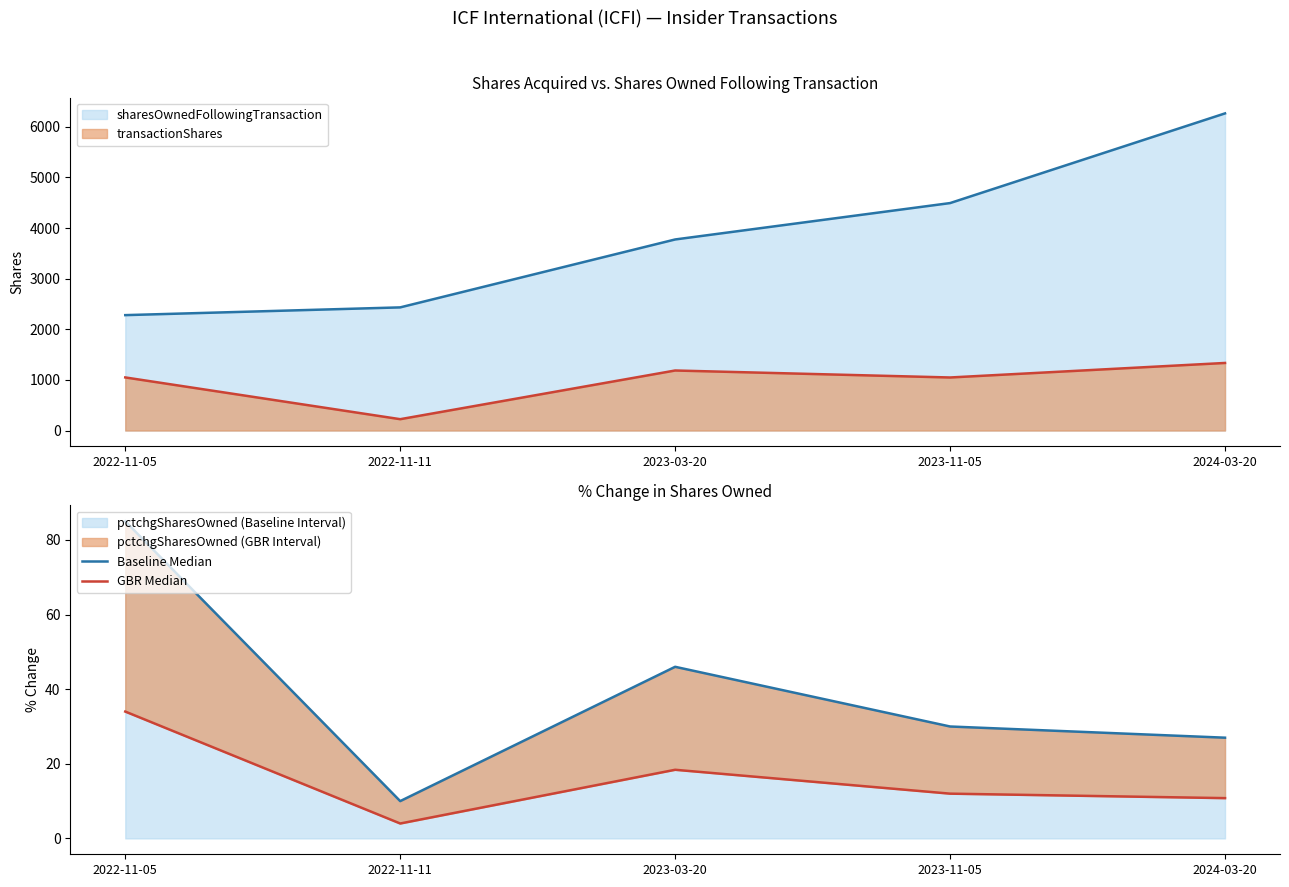

True or false: pctchgSharesOwned (Baseline Interval) has a value of 10 at 2022-11-11.

True